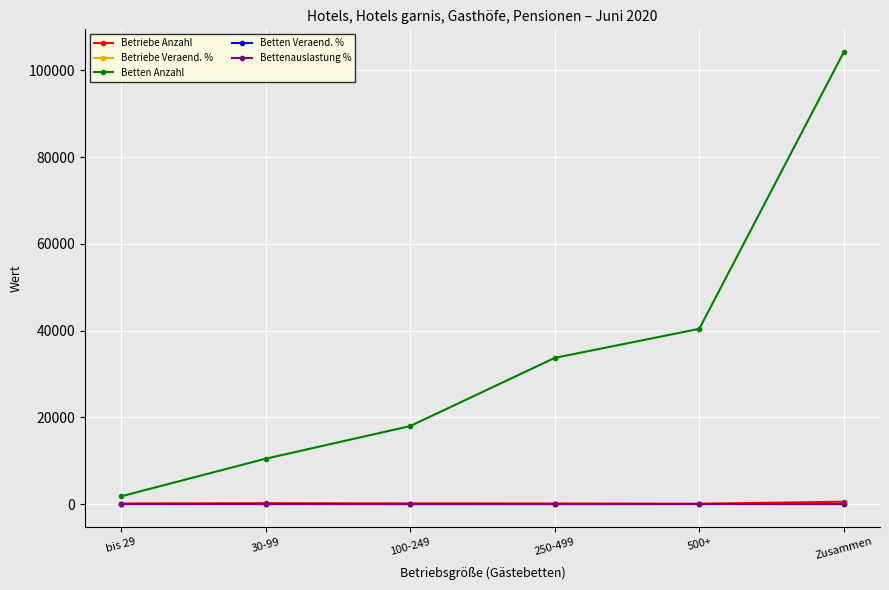

Which series changed the most between bis 29 and 500+?

Betten Anzahl